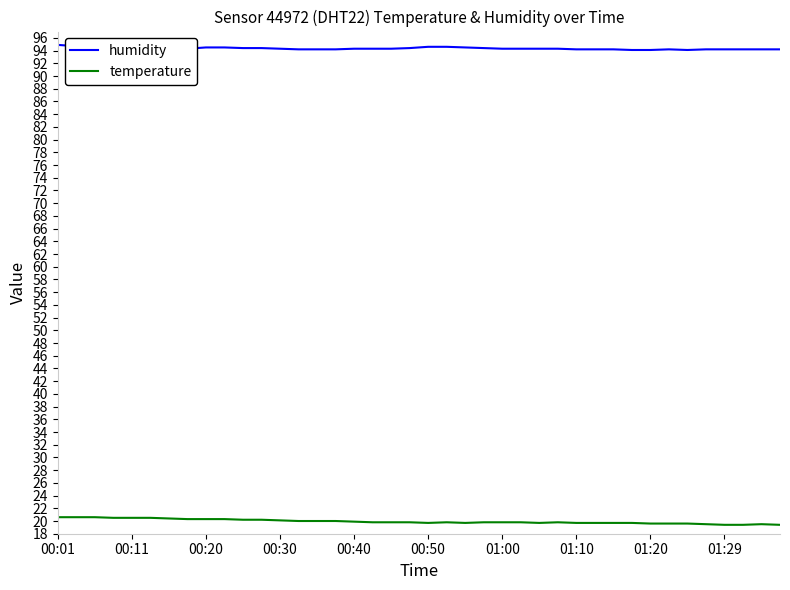

True or false: humidity and temperature intersect in this chart.

False